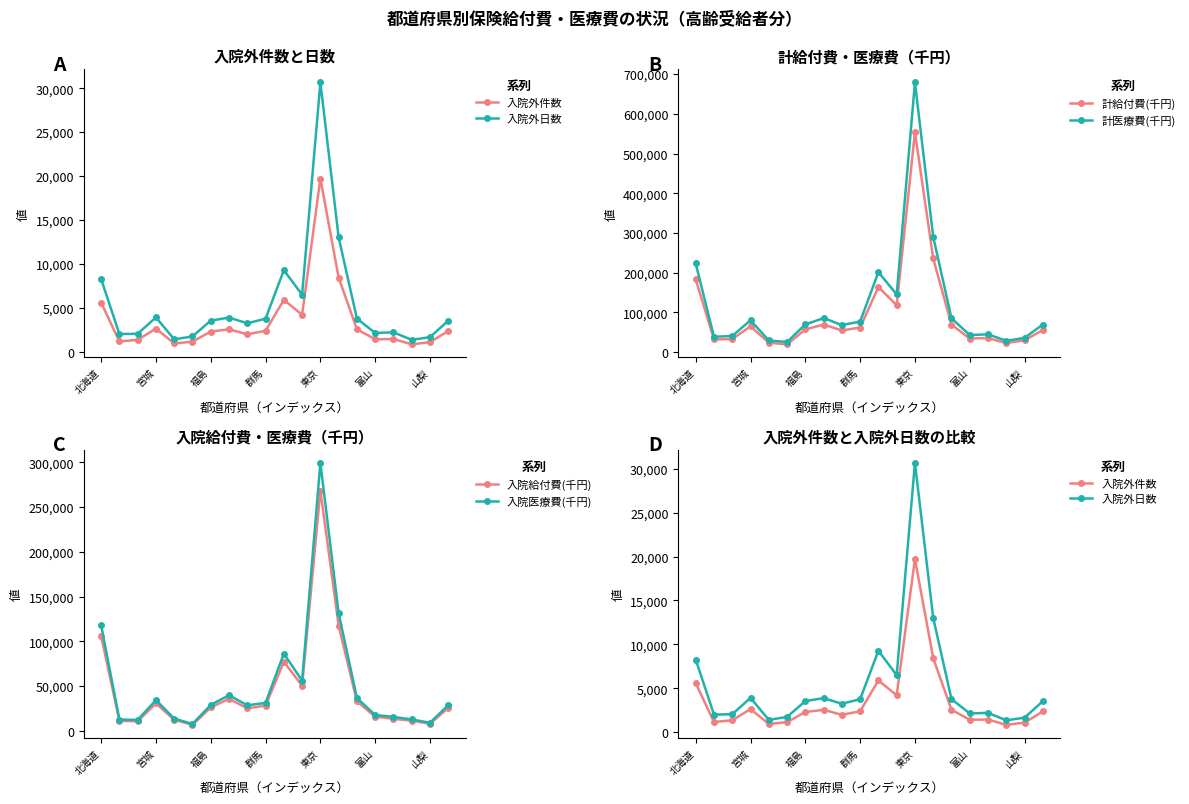

What are all the series names shown in the legend?

入院外件数, 入院外日数, 計給付費(千円), 計医療費(千円), 入院給付費(千円), 入院医療費(千円)